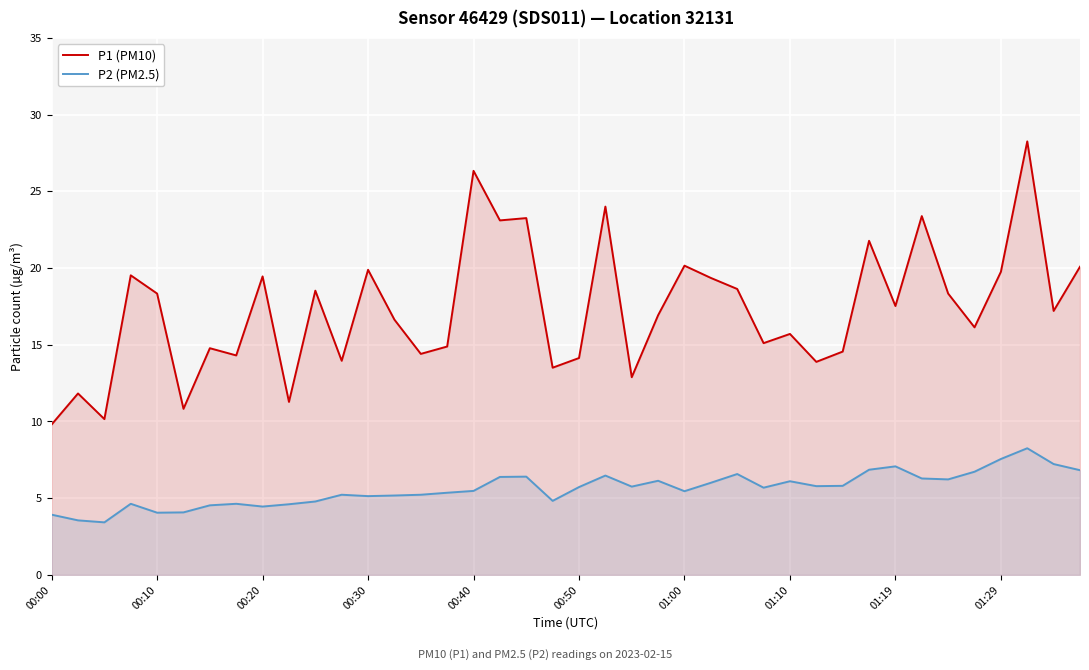

How many lines are shown in the chart?

2